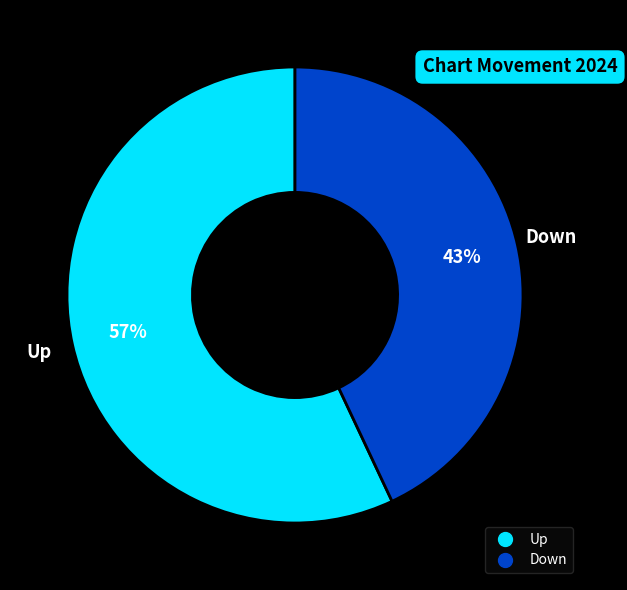

Do Down and Up together represent more than half of the pie?

Yes